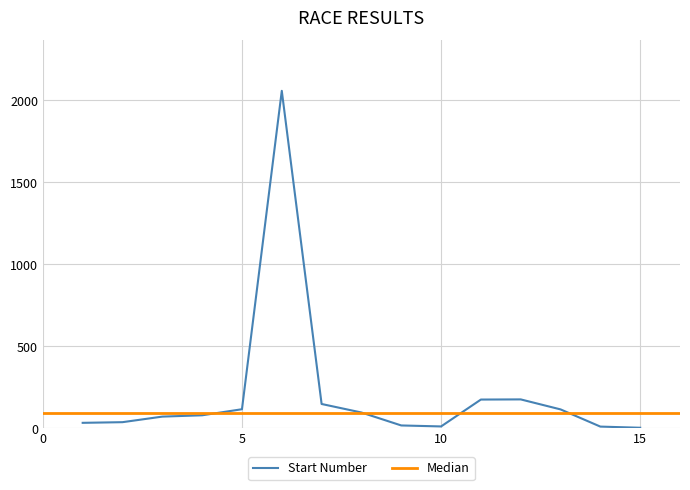

What is the sum of all values?

3131